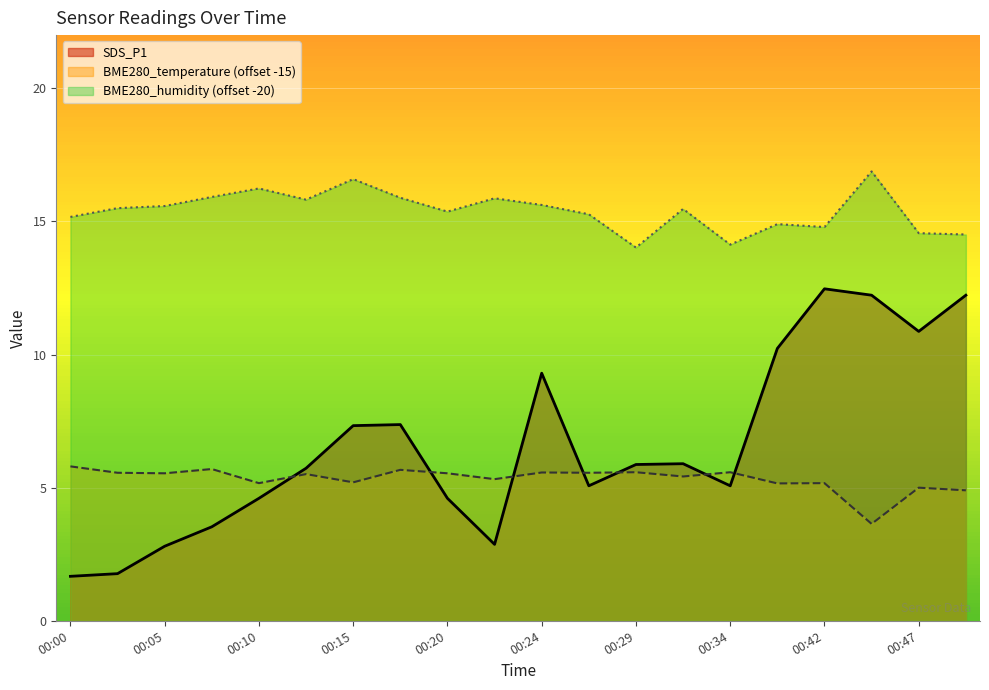

Reading left to right, transcribe all the data shown in this chart.

SDS_P1: 00:00=1.7	00:03=1.8	00:05=2.8	00:07=3.5	00:10=4.6	00:12=5.7	00:15=7.3	00:17=7.4	00:20=4.6	00:22=2.9	00:24=9.3	00:27=5.1	00:29=5.9	00:32=5.9	00:34=5.1	00:40=10.2	00:42=12.5	00:45=12.2	00:47=10.9	00:49=12.2
BME280_humidity: 00:00=15.2	00:03=15.5	00:05=15.6	00:07=15.9	00:10=16.2	00:12=15.8	00:15=16.6	00:17=15.9	00:20=15.4	00:22=15.9	00:24=15.6	00:27=15.3	00:29=14.0	00:32=15.5	00:34=14.1	00:40=14.9	00:42=14.8	00:45=16.9	00:47=14.6	00:49=14.5
BME280_temperature: 00:00=5.8	00:03=5.6	00:05=5.5	00:07=5.7	00:10=5.2	00:12=5.5	00:15=5.2	00:17=5.7	00:20=5.5	00:22=5.3	00:24=5.6	00:27=5.6	00:29=5.6	00:32=5.4	00:34=5.6	00:40=5.2	00:42=5.2	00:45=3.6	00:47=5.0	00:49=4.9